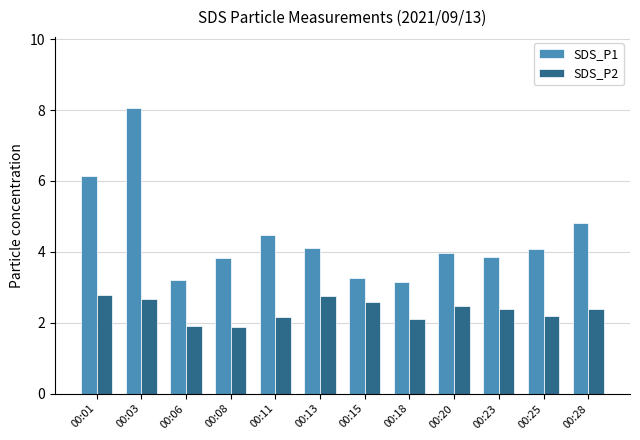

Does the chart contain any negative values?

No